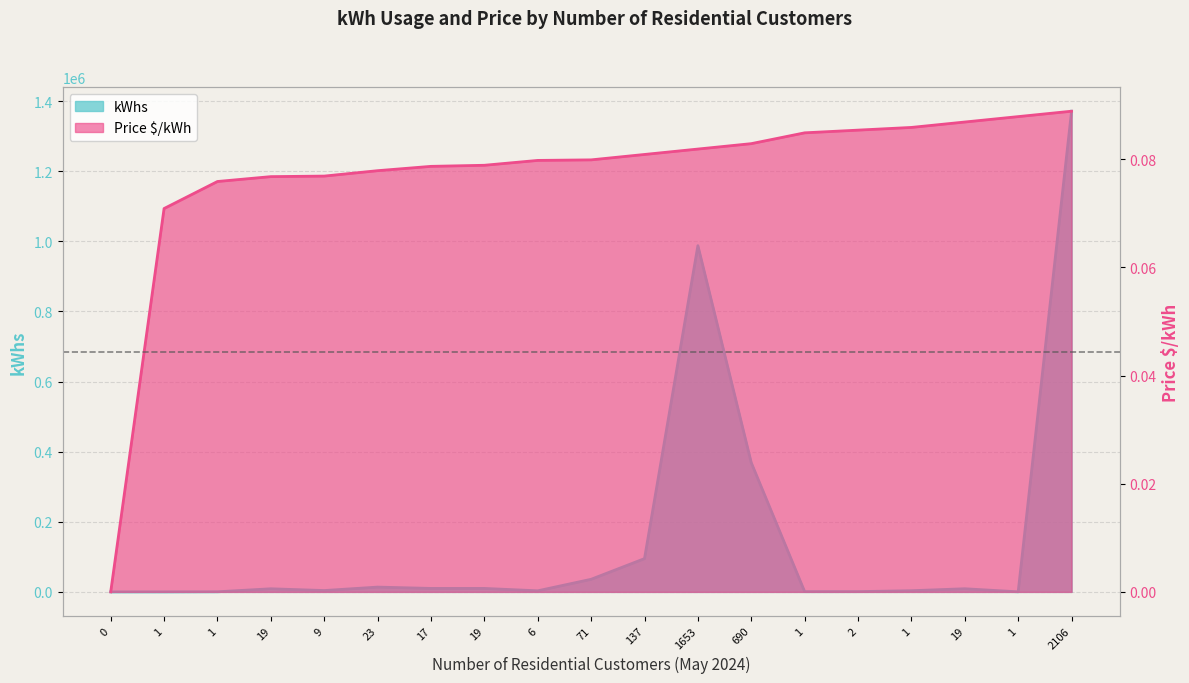

The Price $/kWh series shows 0.0 at 19. True or false?

False